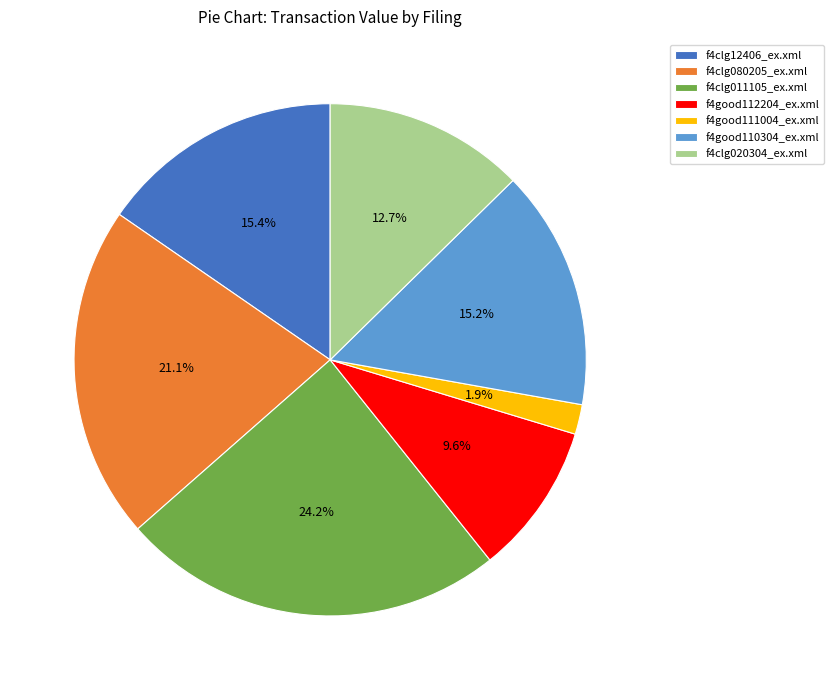

What percentage is NOT represented by f4good111004_ex.xml?

98.1%